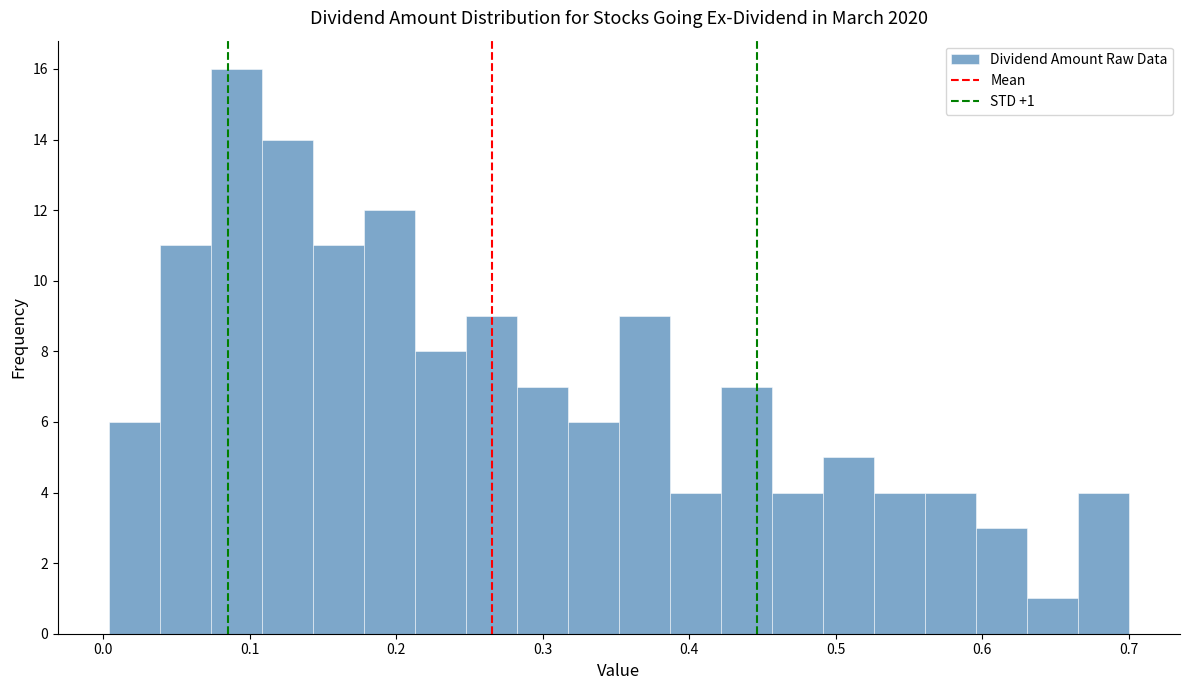

Around what value on the x-axis is the tallest bar? Give the approximate position of its centre, as read against the axis.

0.09